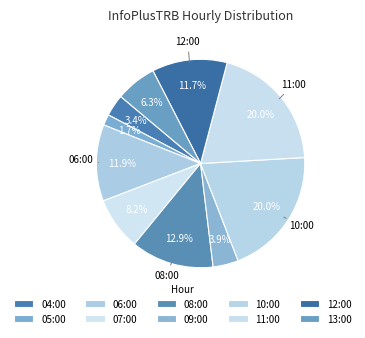

Count the number of slices in the pie.

10